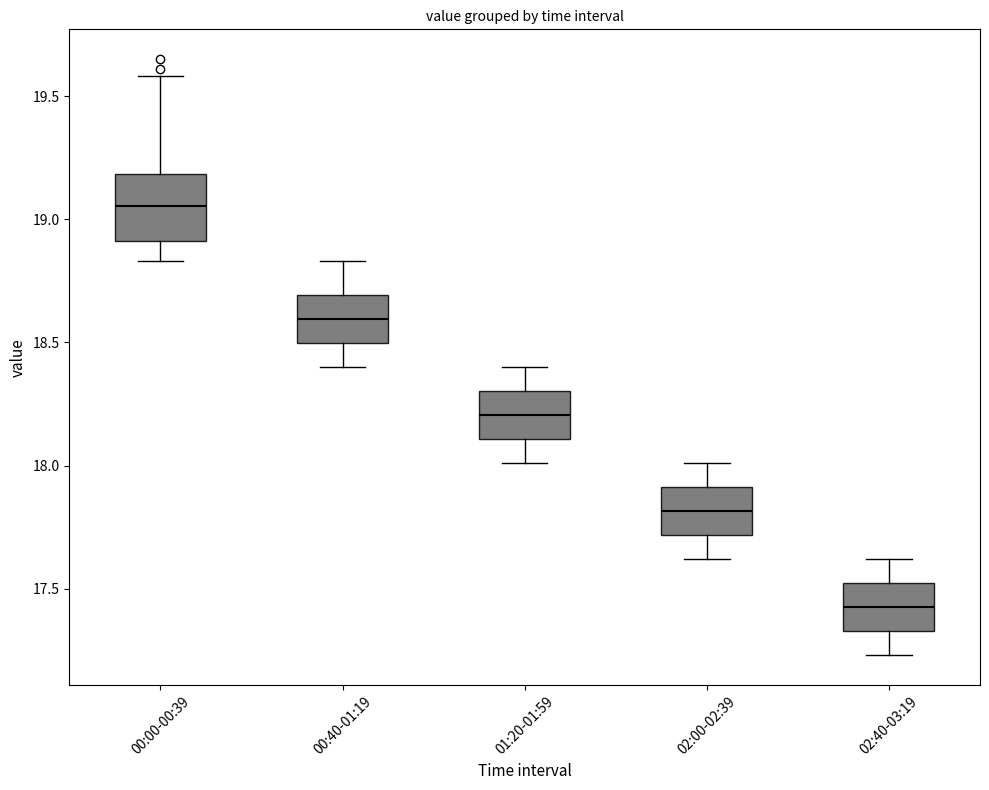

Reading left to right, transcribe this box plot: for each box, give where its median line is, the range the box spans, and where its two whiskers end, as read against the y-axis. The values are not printed on the chart, so give them approximately, as read against the axis.

00:00-00:39: median 19.05, box 18.90 to 19.20, whiskers 18.85 to 19.60
00:40-01:19: median 18.60, box 18.50 to 18.70, whiskers 18.40 to 18.85
01:20-01:59: median 18.20, box 18.10 to 18.30, whiskers 18.00 to 18.40
02:00-02:39: median 17.80, box 17.70 to 17.90, whiskers 17.60 to 18.00
02:40-03:19: median 17.45, box 17.35 to 17.50, whiskers 17.25 to 17.60